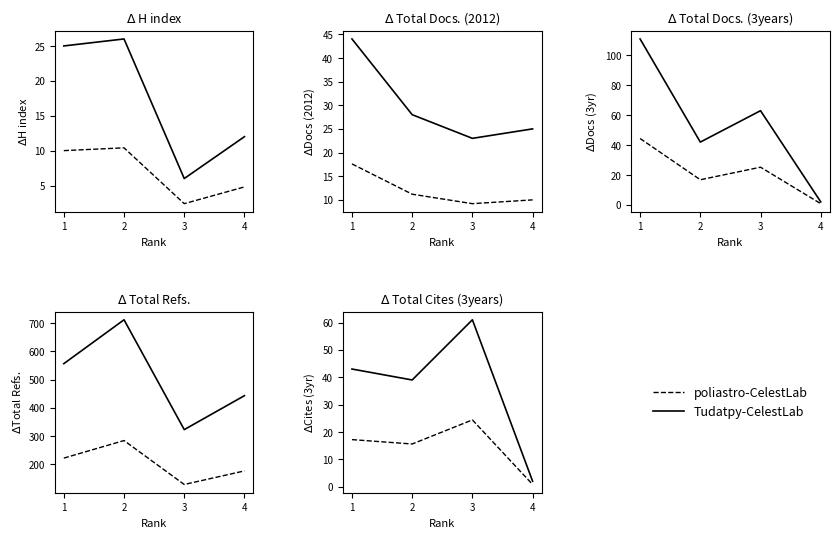

At 1, list the series in order from largest to smallest.

Tudatpy-CelestLab, poliastro-CelestLab